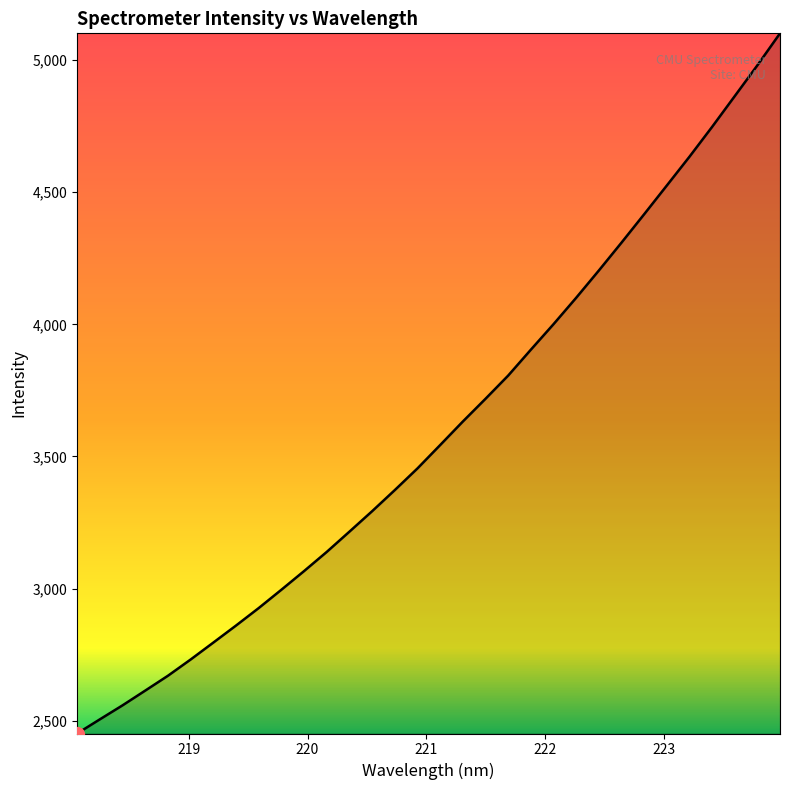

What is the maximum value shown in the chart?

5101.1